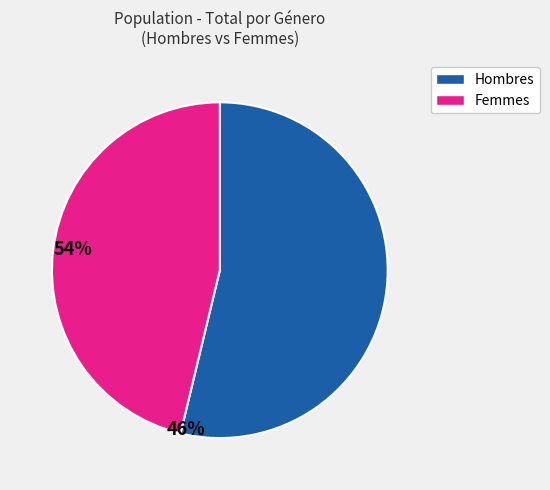

Is there any slice that represents more than half of the pie?

Yes